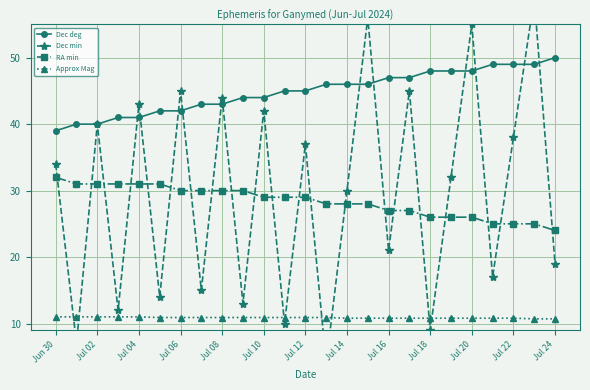

The value of Approx Mag at Jul 24 is 15.3. True or false?

False